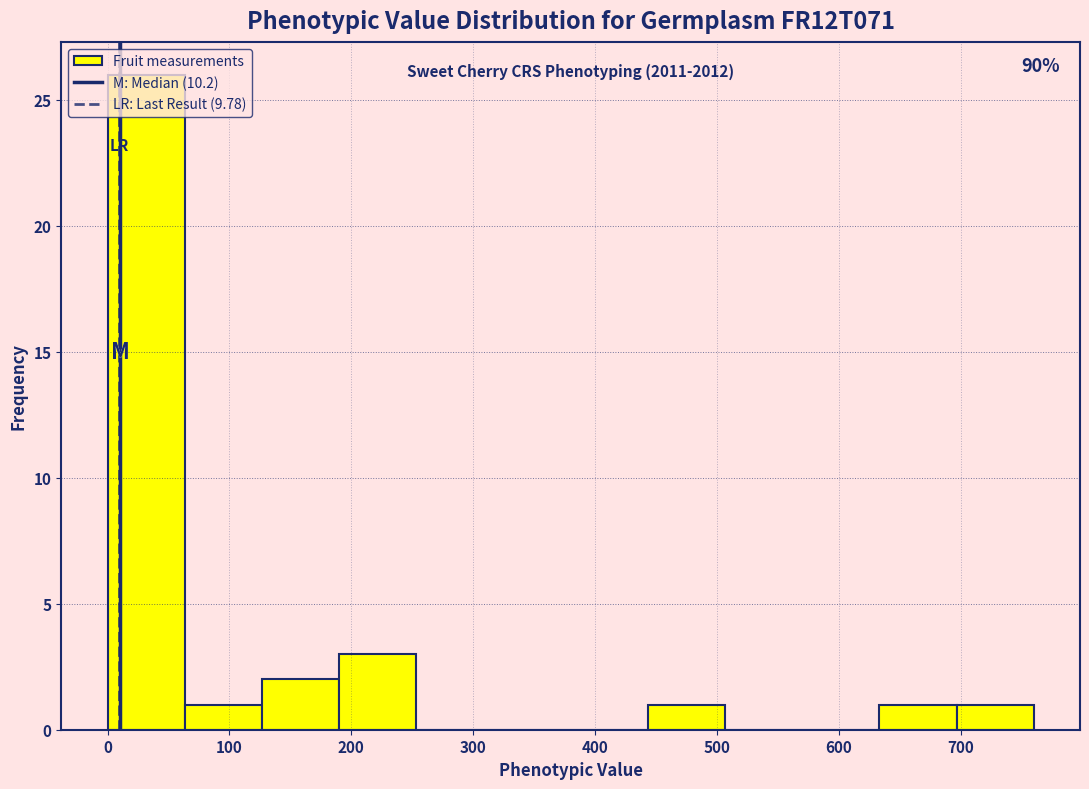

Which range on the x-axis has the tallest bar?

0 to 60